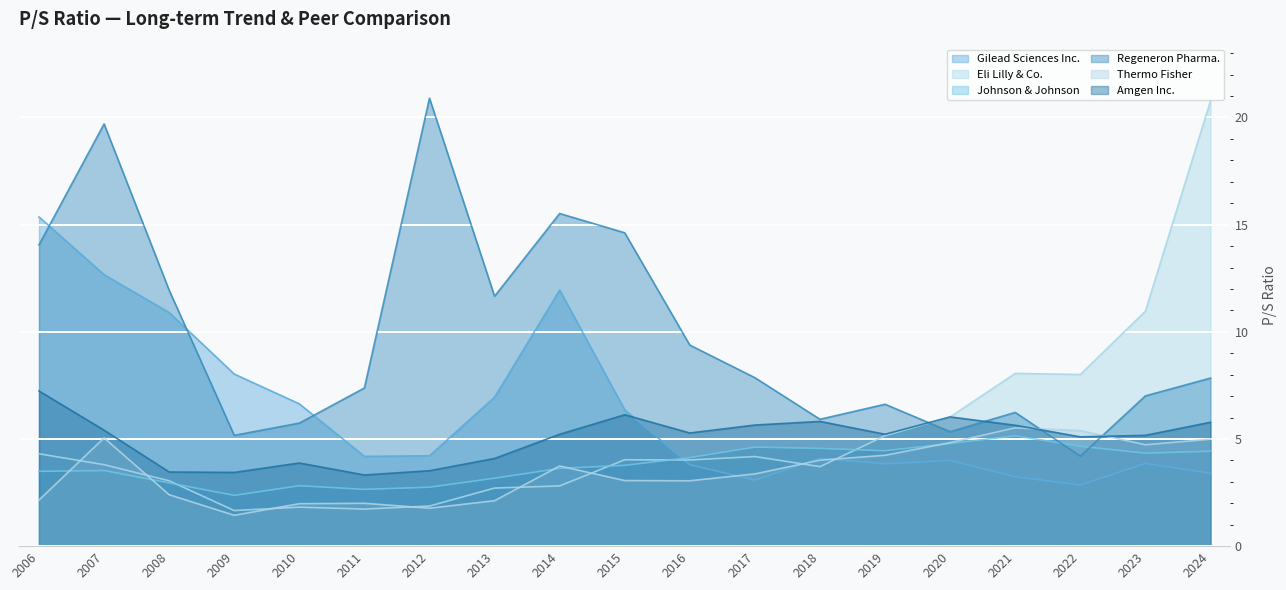

Where is Regeneron Pharma. nearest to the value 12?

2008